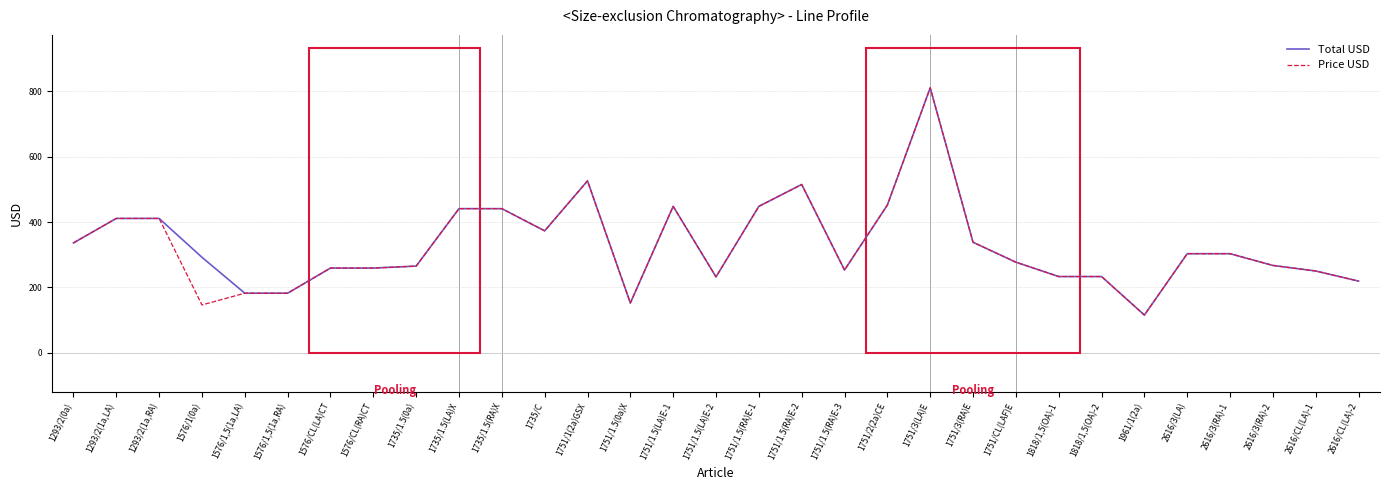

What is the average value of the Total USD series?

330